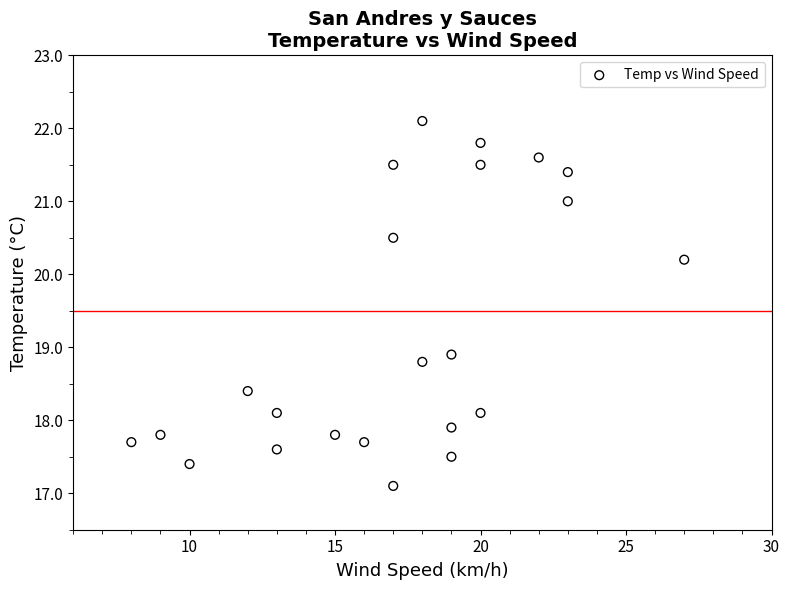

What Y value in the scatter plot is closest to 19?

18.9